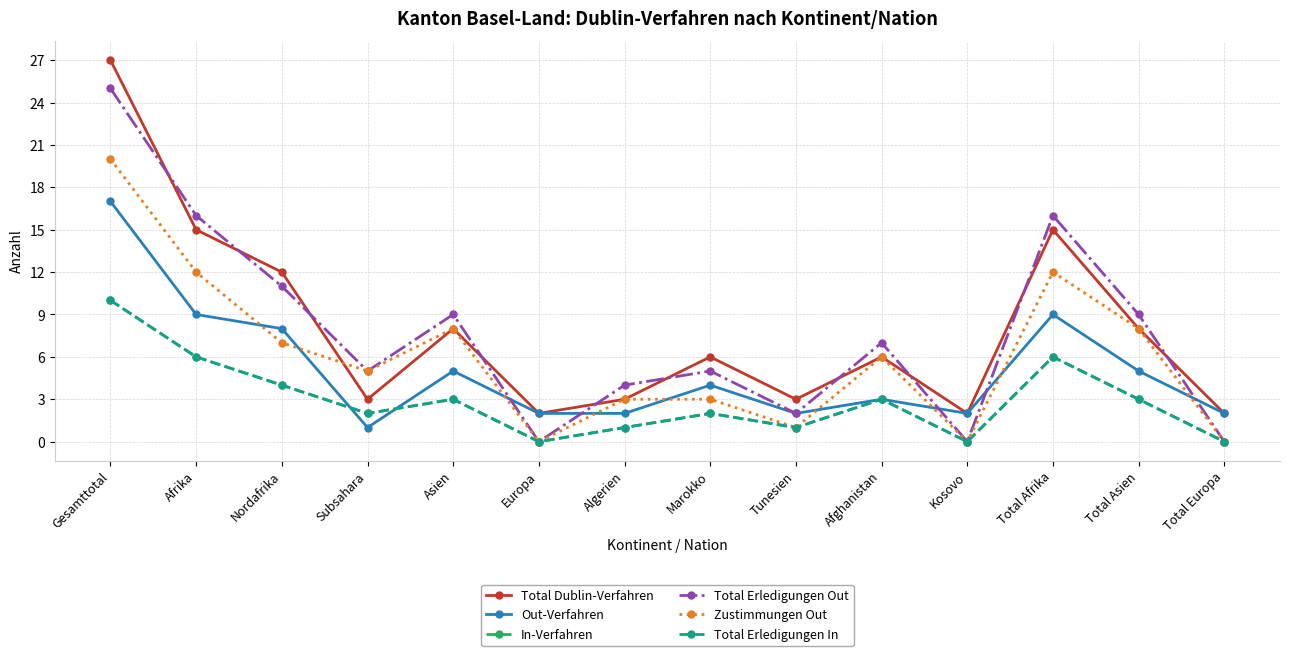

What is the lowest value of the Total Dublin-Verfahren series?

2